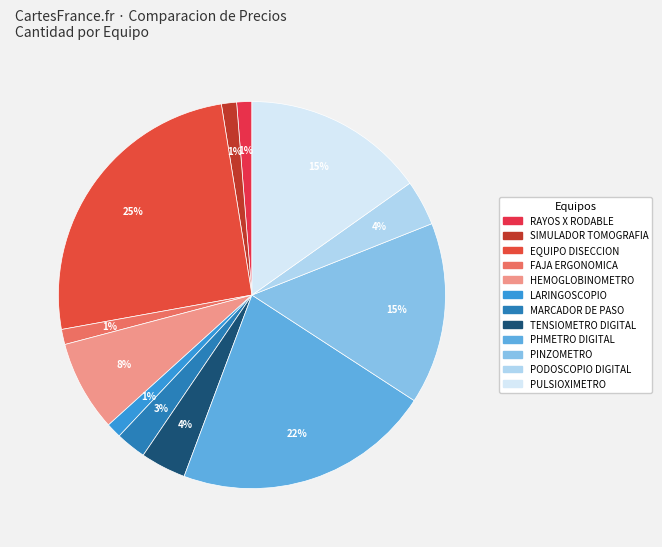

Is there a majority slice in this chart?

No